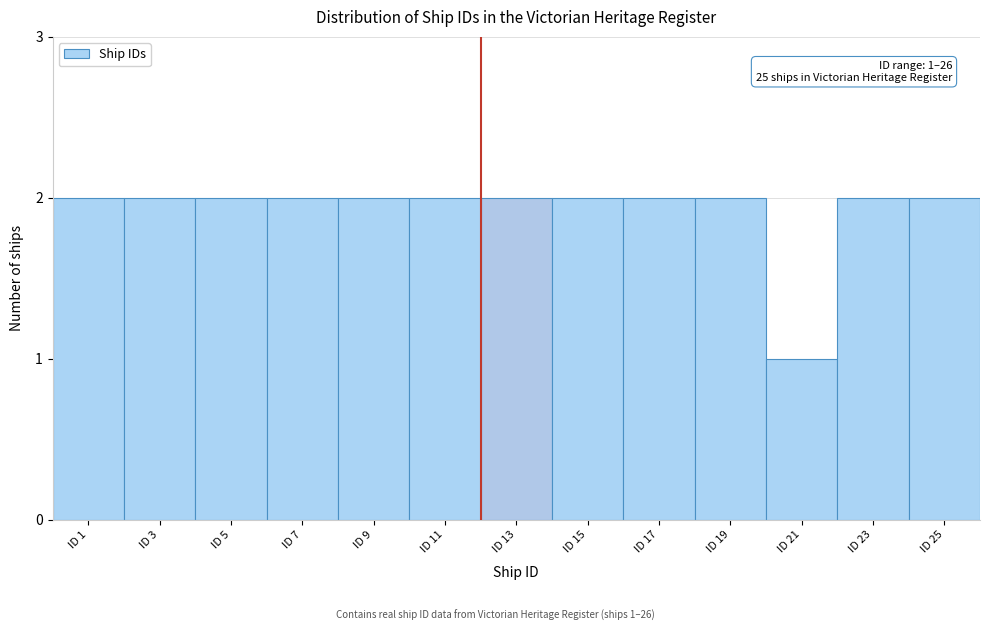

Reading left to right, extract all data points from this chart.

2	2	2	2	2	2	2	2	2	2	1	2	2